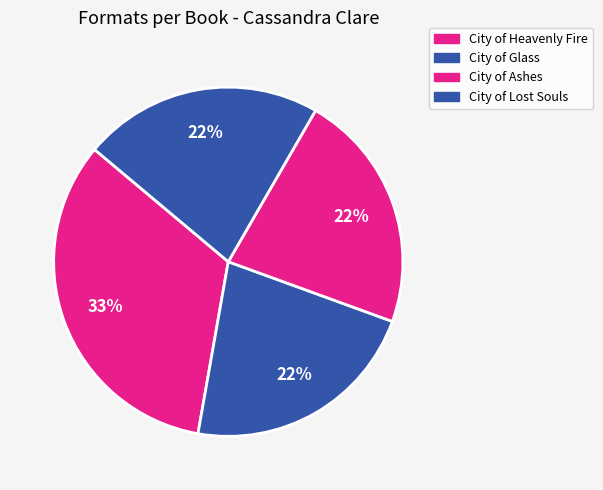

To the nearest percent, what percentage of the pie is City of Glass?

22%